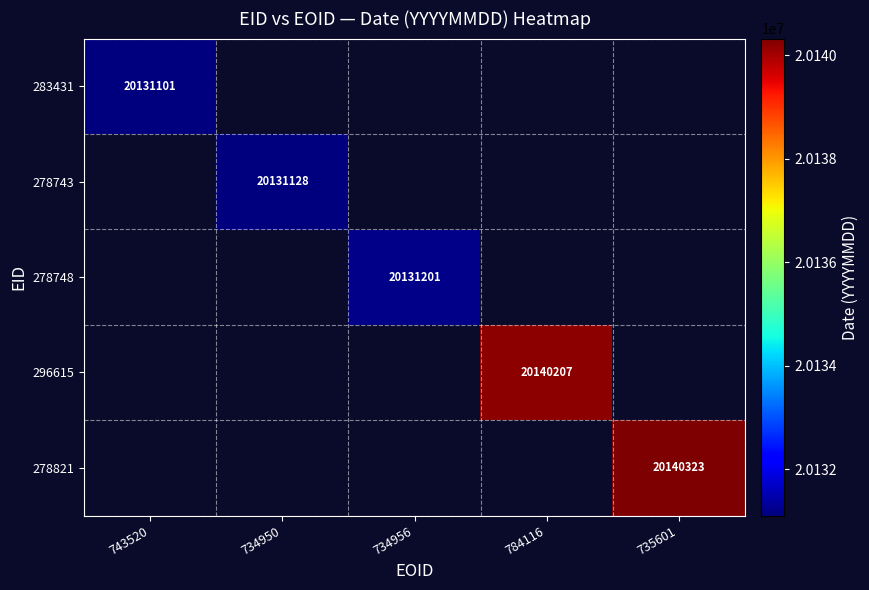

Which label corresponds to the smallest value in the chart?

734950